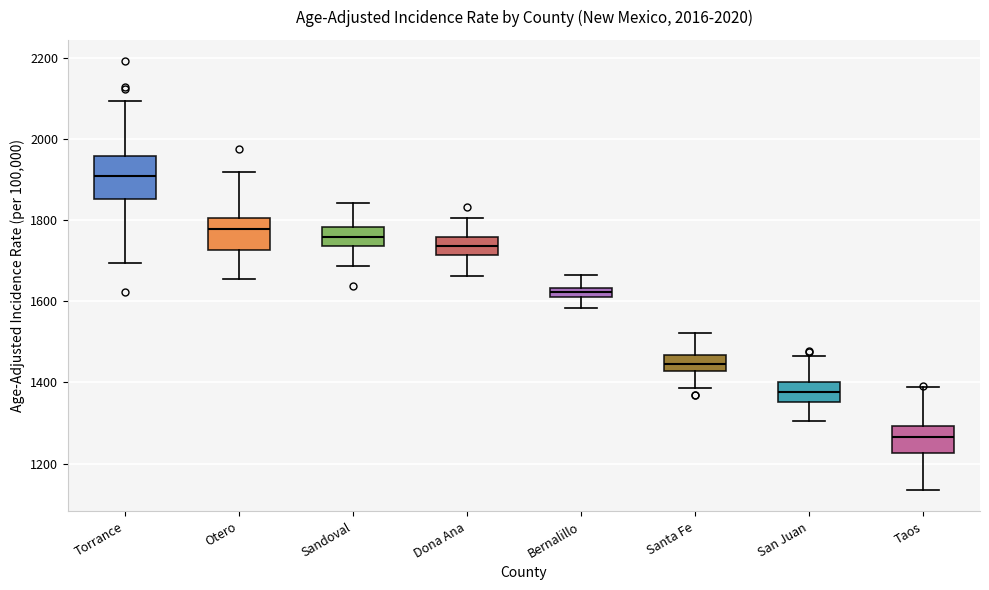

Where does the median line of the box for Otero sit on the y-axis? The values are not printed on the chart, so give them approximately, as read against the axis.

1780